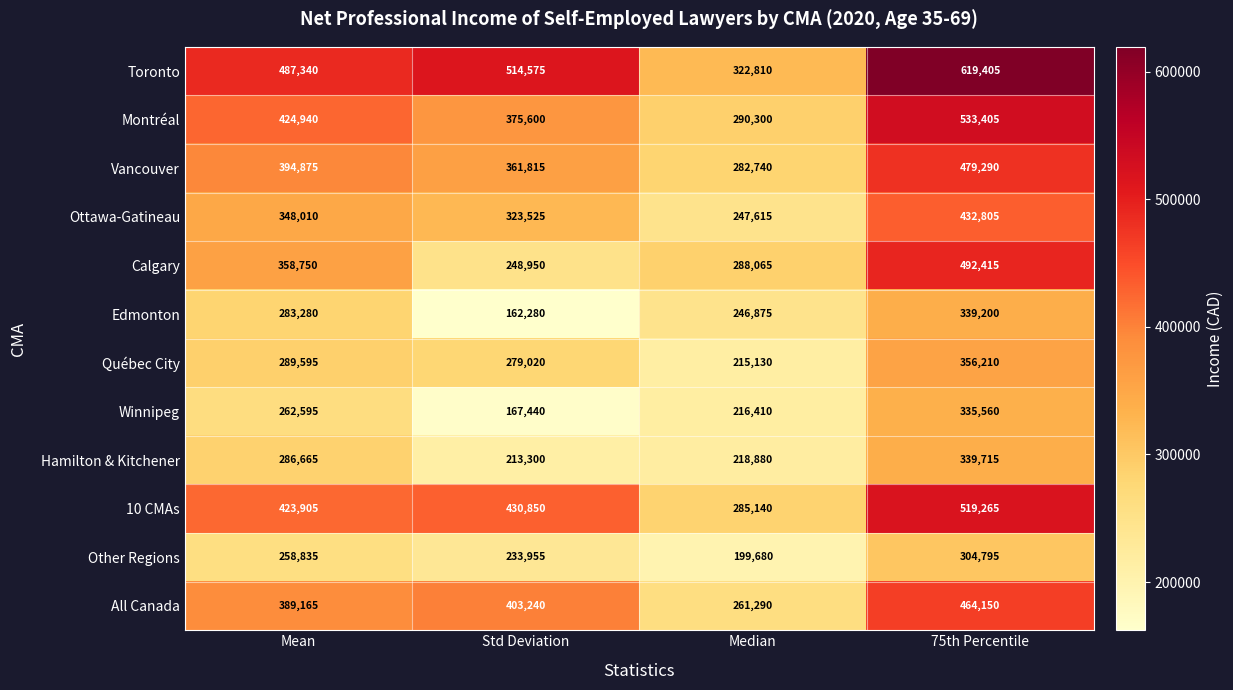

Is it true that Vancouver equals 479290 at 75th Percentile?

True